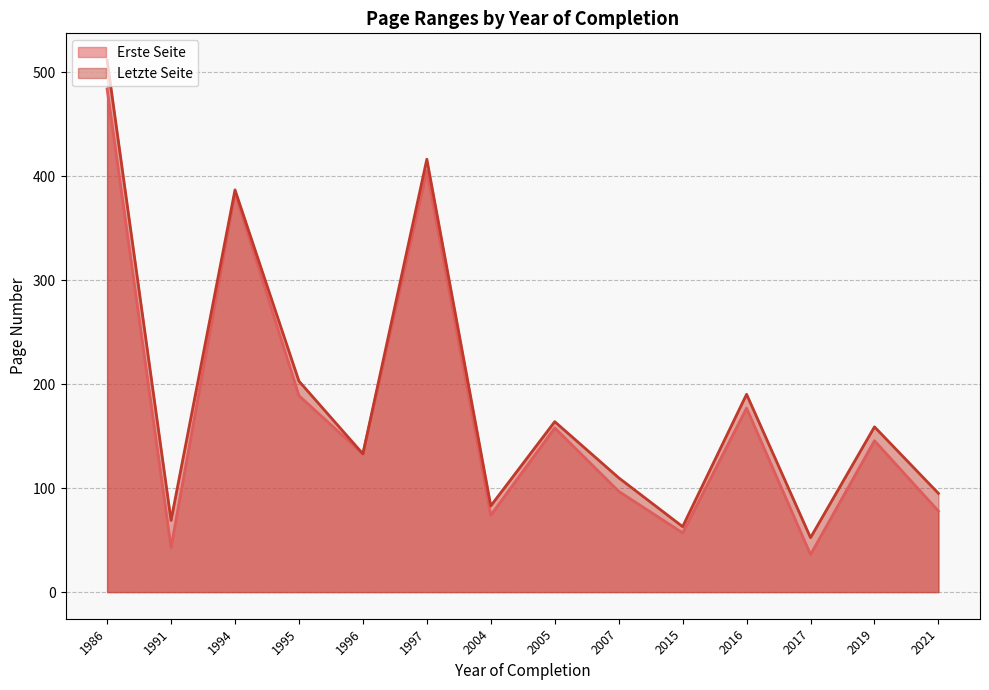

In Erste Seite, how many points are higher than both neighbors (excluding endpoints)?

5